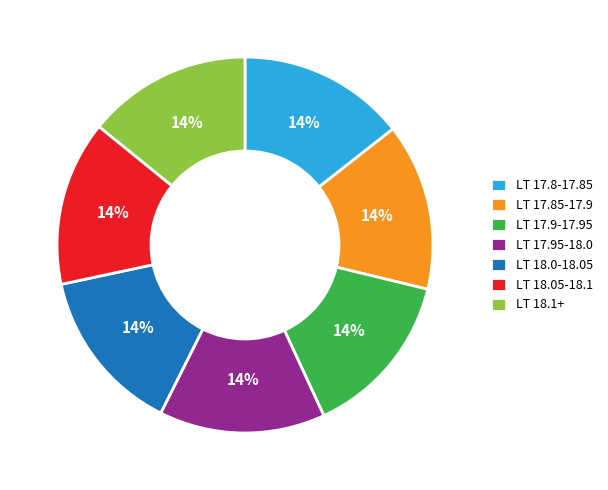

What percentage is the LT 18.0-18.05 slice, to the nearest percent?

14%